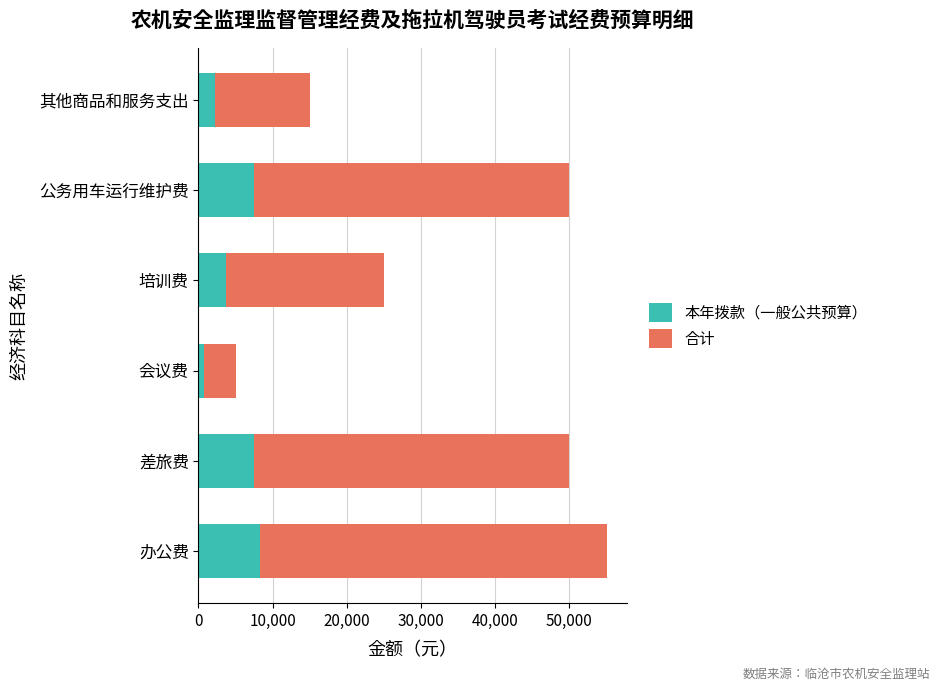

Is it true that 本年拨款（一般公共预算） equals 11521 at 办公费?

False